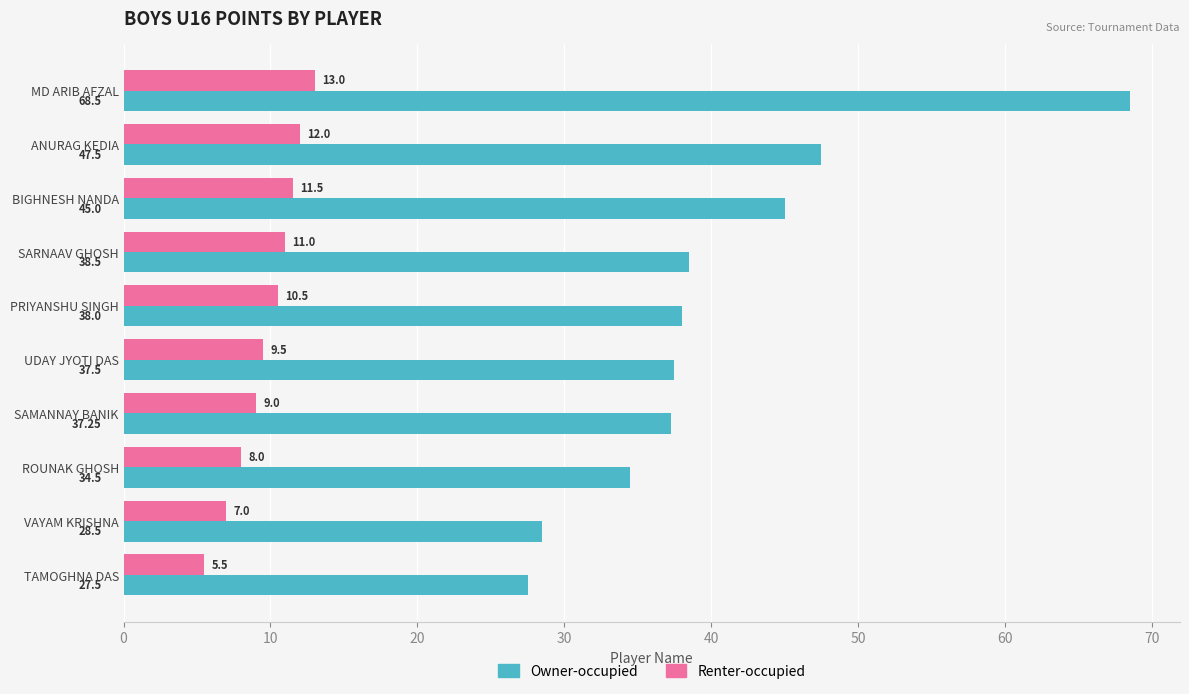

What is the sum of the Renter-occupied values at SAMANNAY BANIK and SARNAAV GHOSH?

20.0